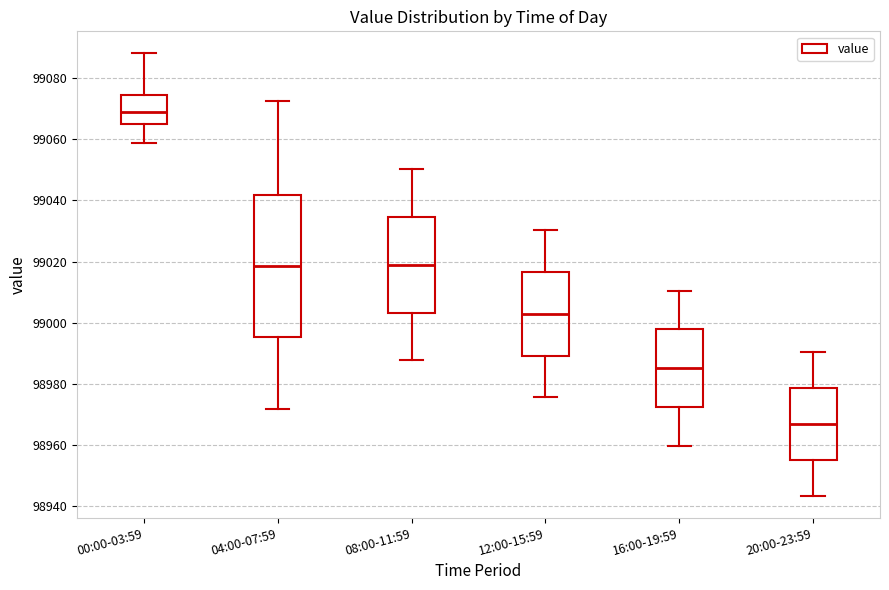

Comparing the boxes themselves (not the whiskers), which one is the tallest?

04:00-07:59